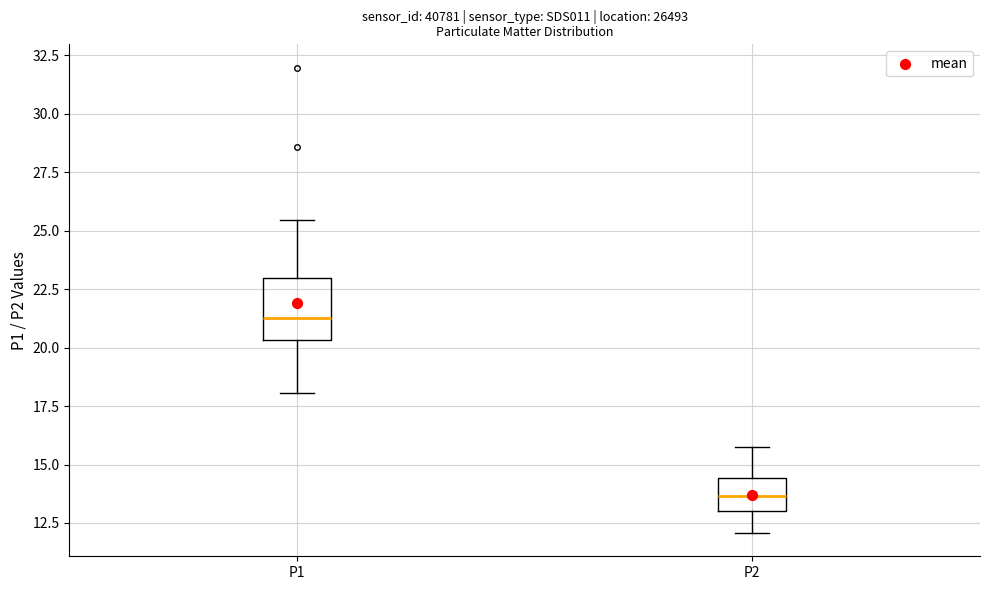

Reading left to right, read every box against the y-axis: the position of its median line, the range the box covers, and the ends of its whiskers. The values are not printed on the chart, so give them approximately, as read against the axis.

P1: median 21.5, box 20.5 to 23.0, whiskers 18.0 to 25.5
P2: median 13.5, box 13.0 to 14.5, whiskers 12.0 to 16.0